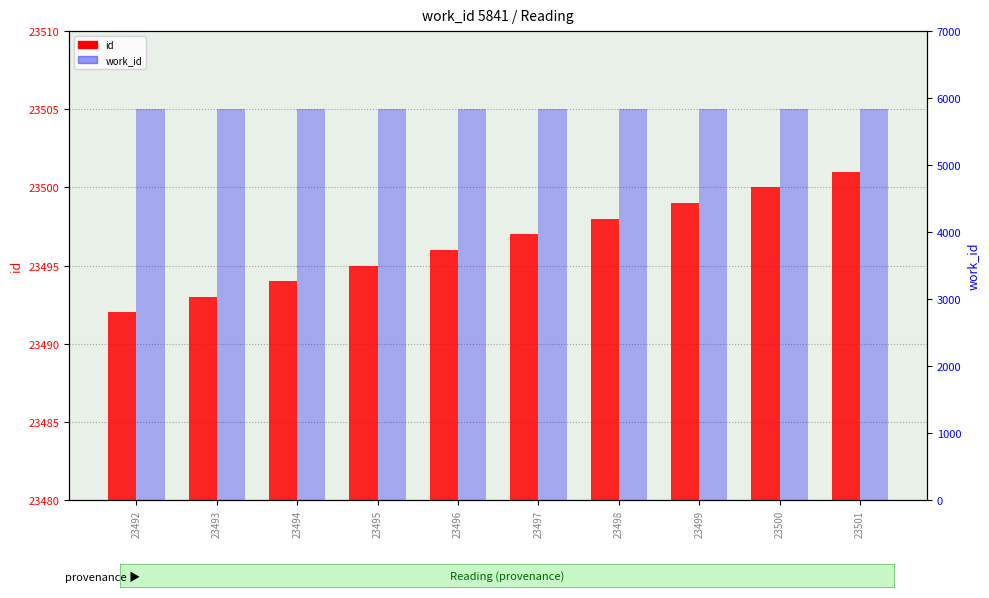

Are the bars grouped side by side (vs. stacked)?

Yes